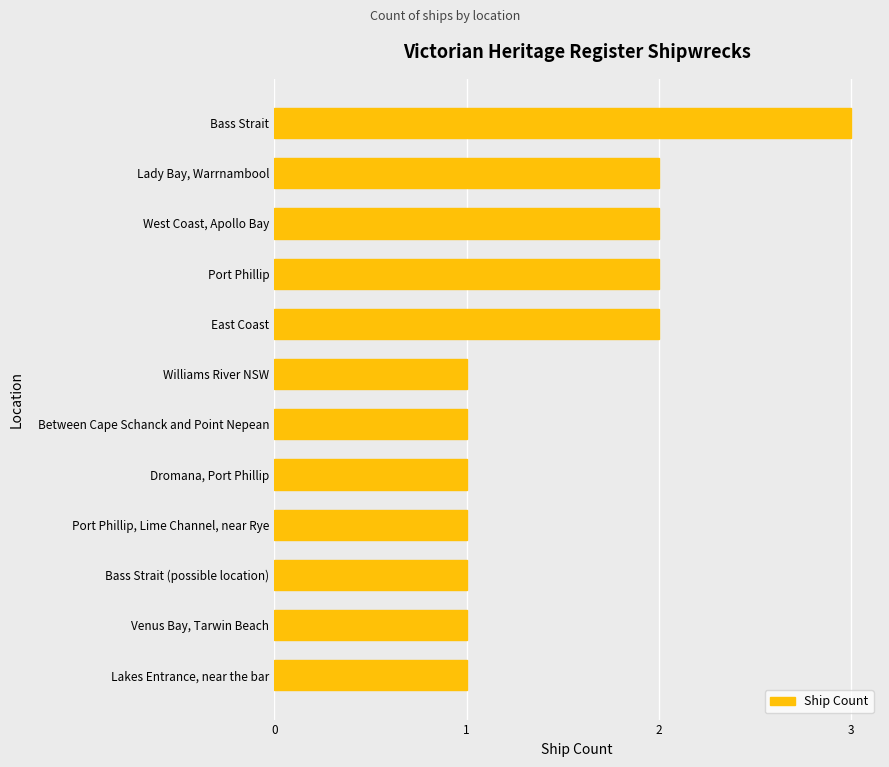

True or false: the data shows 0 at Port Phillip, Lime Channel, near Rye.

False